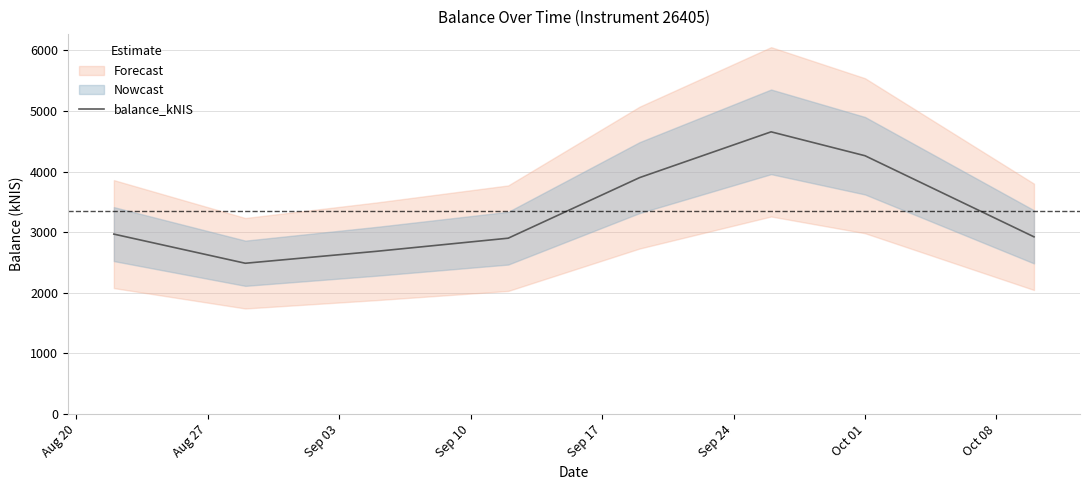

What is the maximum value for balance_kNIS?

4655.7